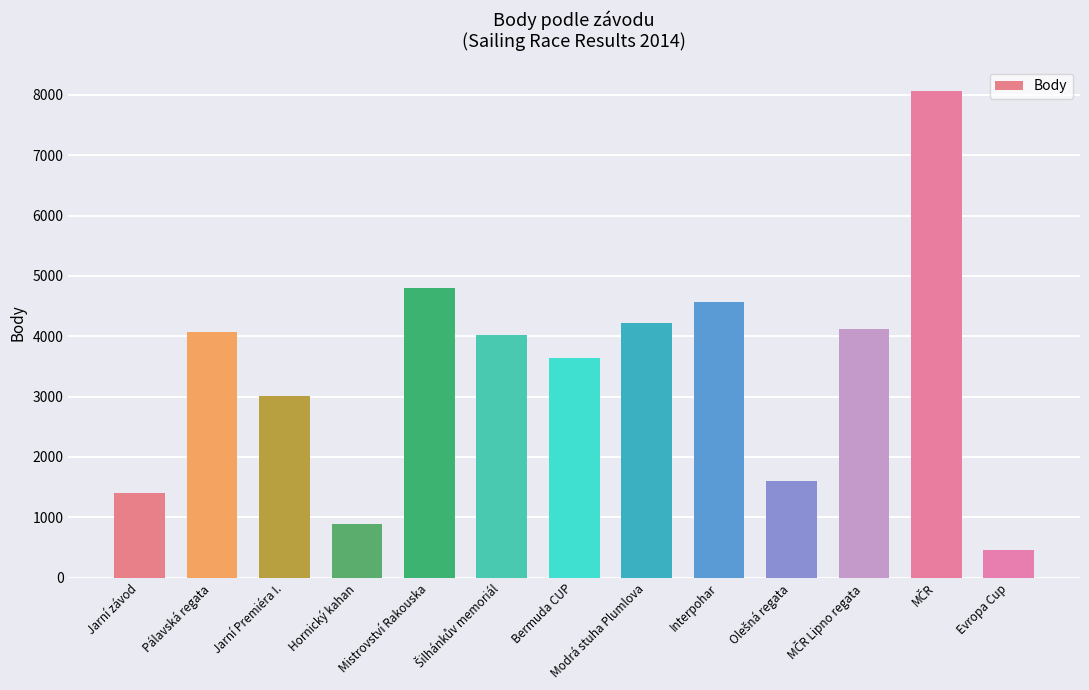

What is the label of the 4th bar from the left?

Hornický kahan